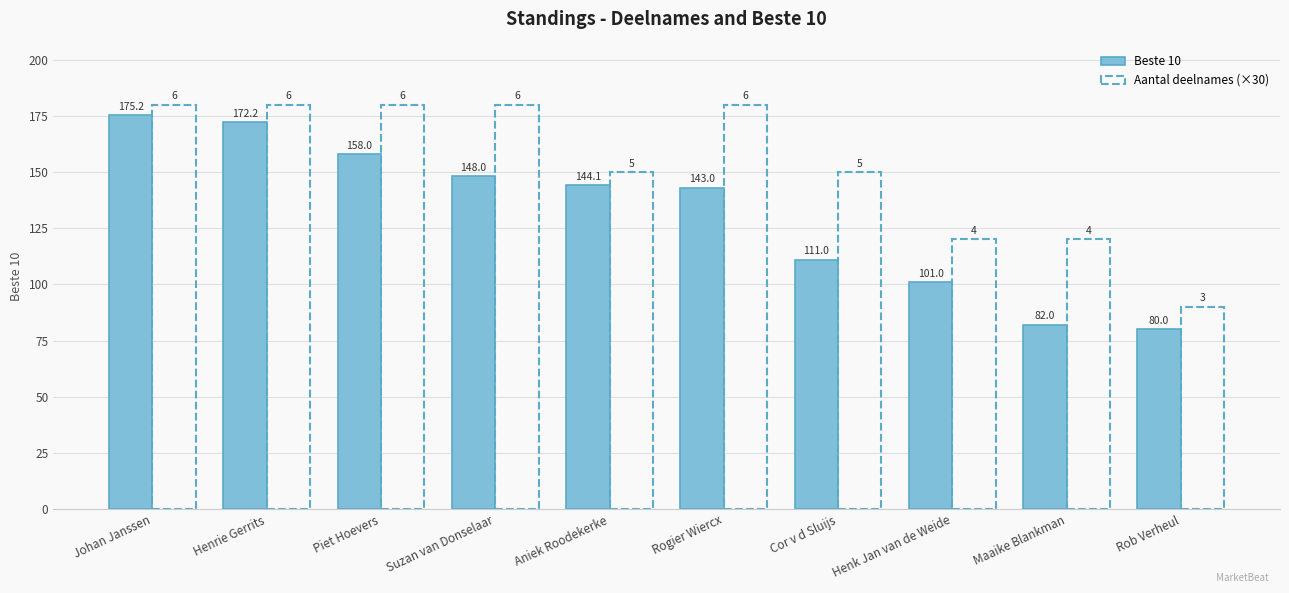

How many bars are there in total?

20